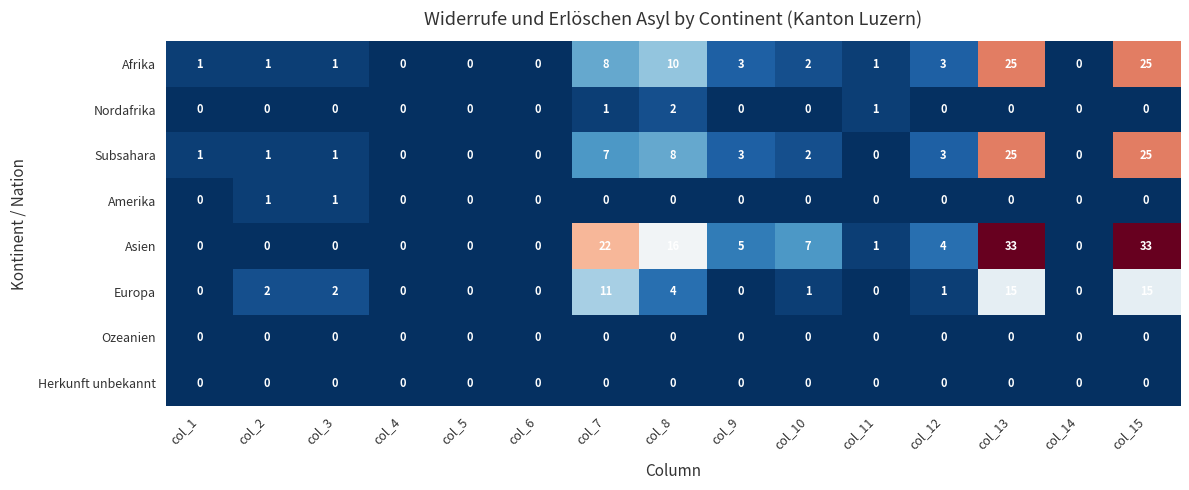

What is the total value across all series at col_8?

40